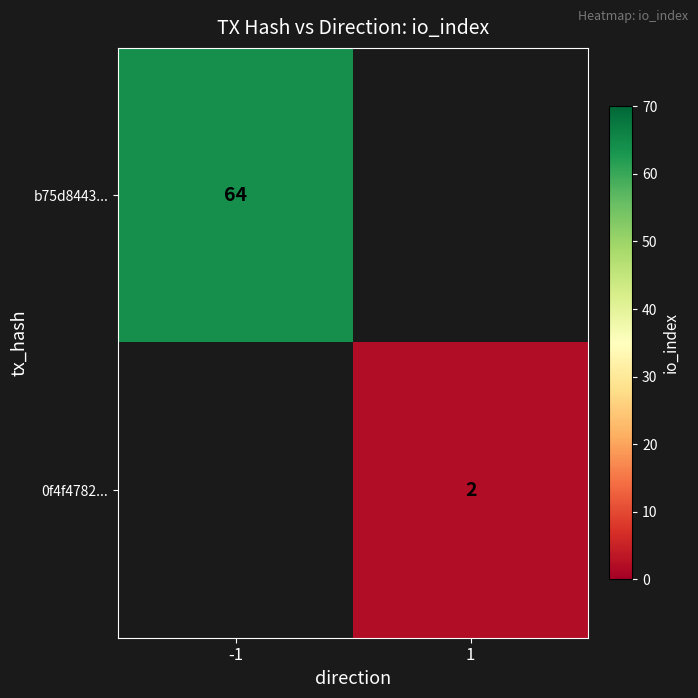

The 0f4f4782... series shows 2 at 1. True or false?

True